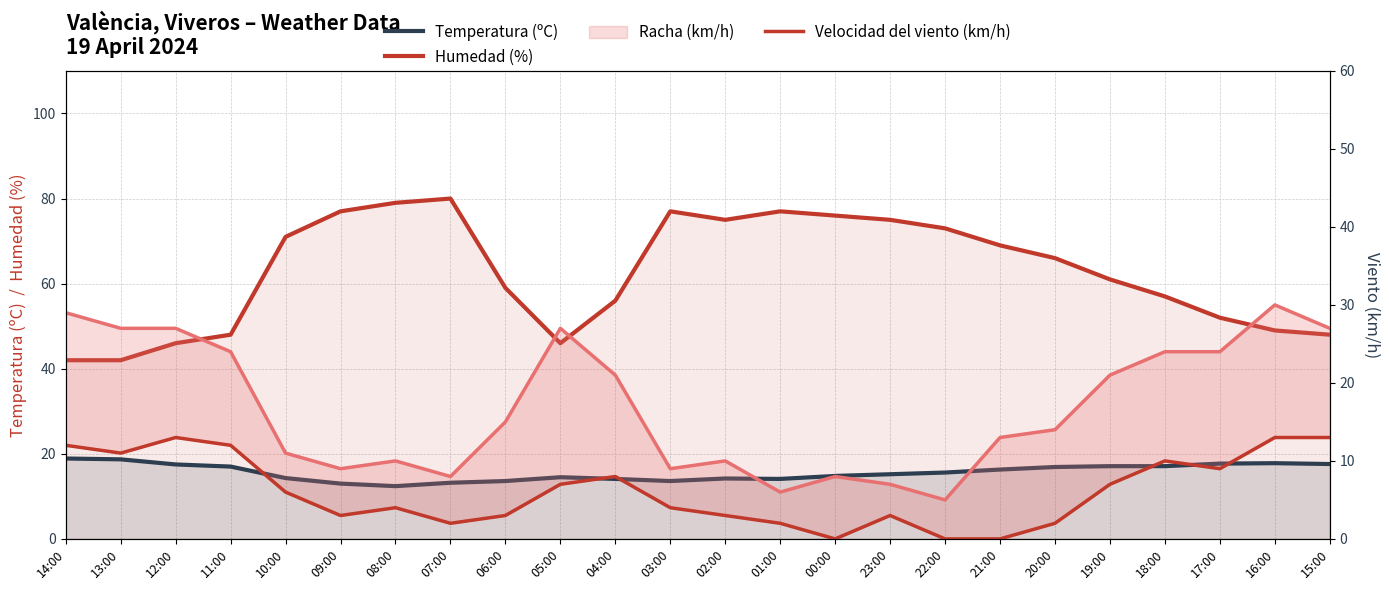

What is the label of the 10th point from the left?

05:00